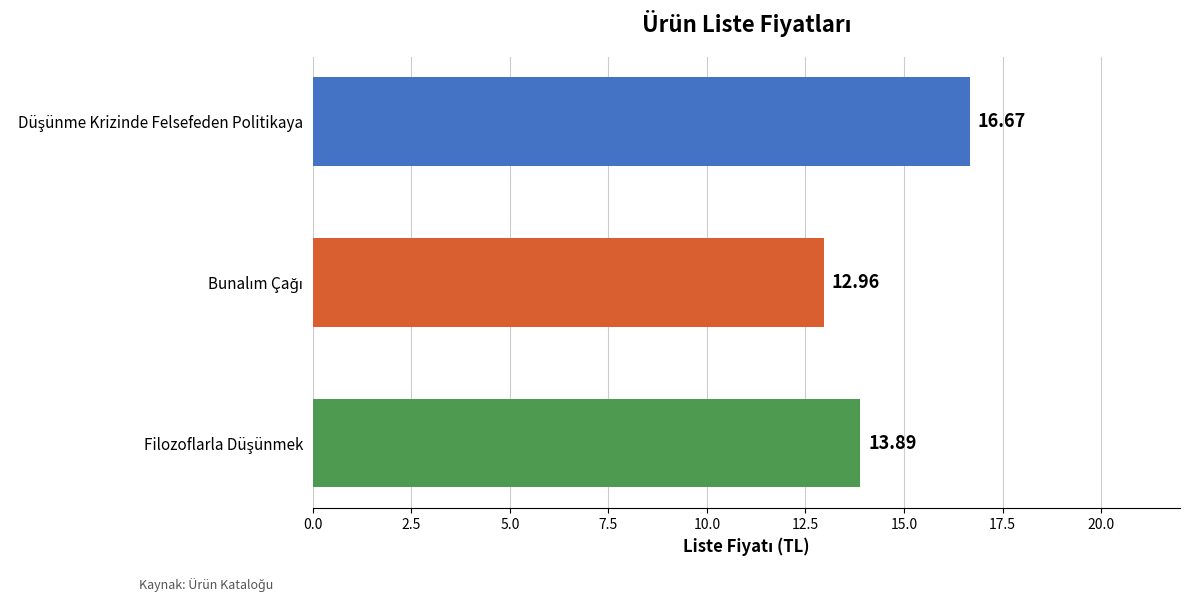

Count the values in the range 12 to 16.

2